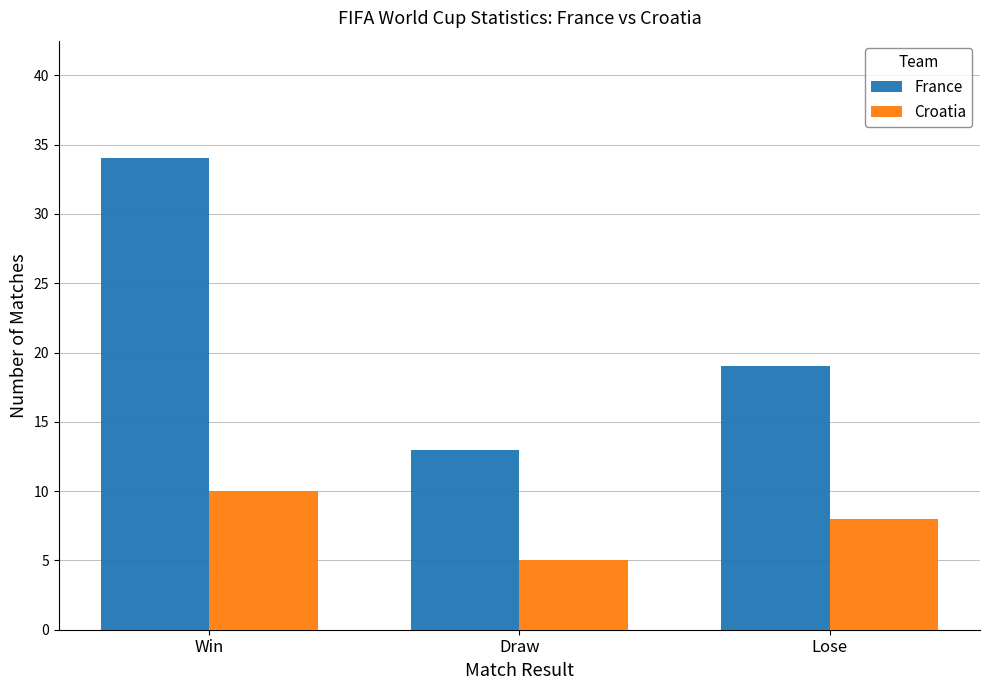

Is it true that France equals 34 at Win?

True